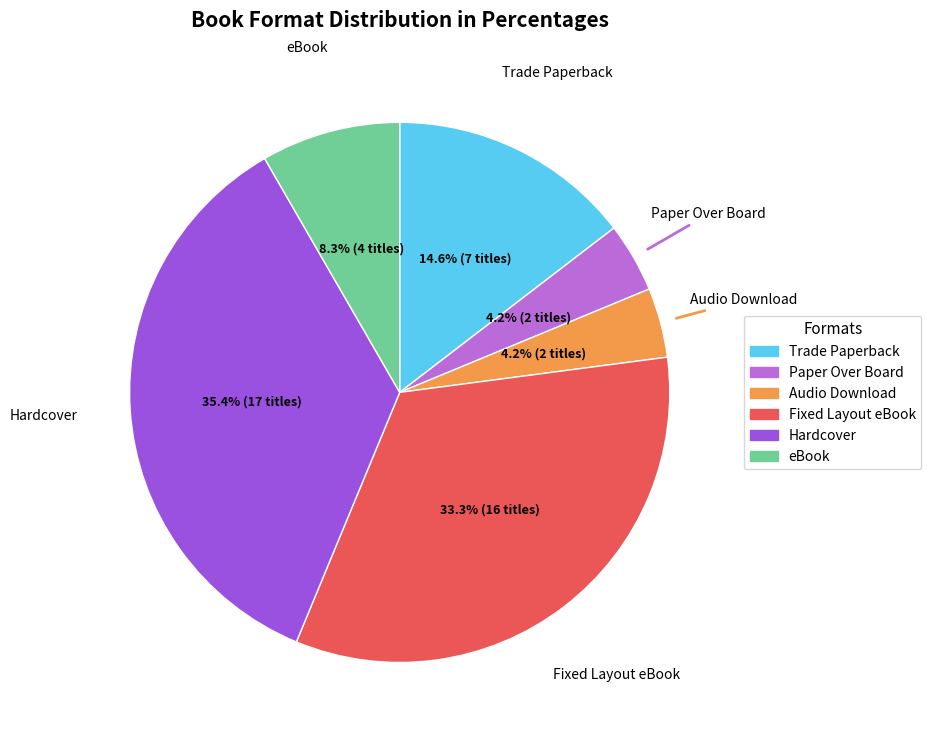

To the nearest percent, what is the average slice percentage?

17%